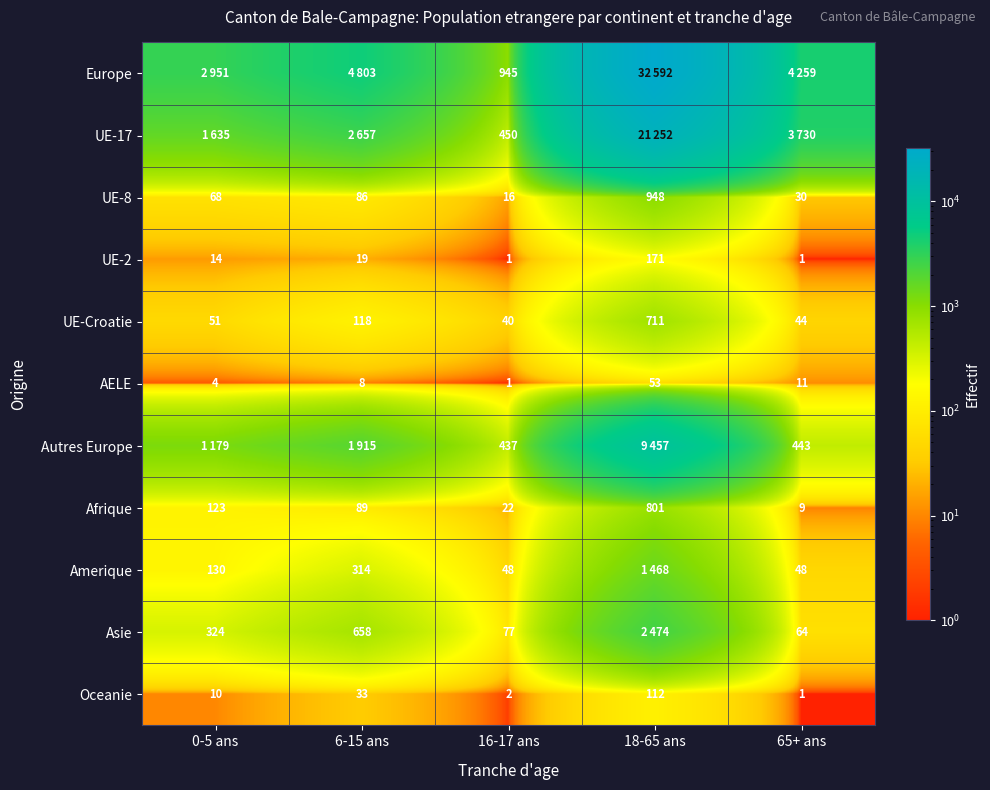

Read the AELE value at 6-15 ans.

8